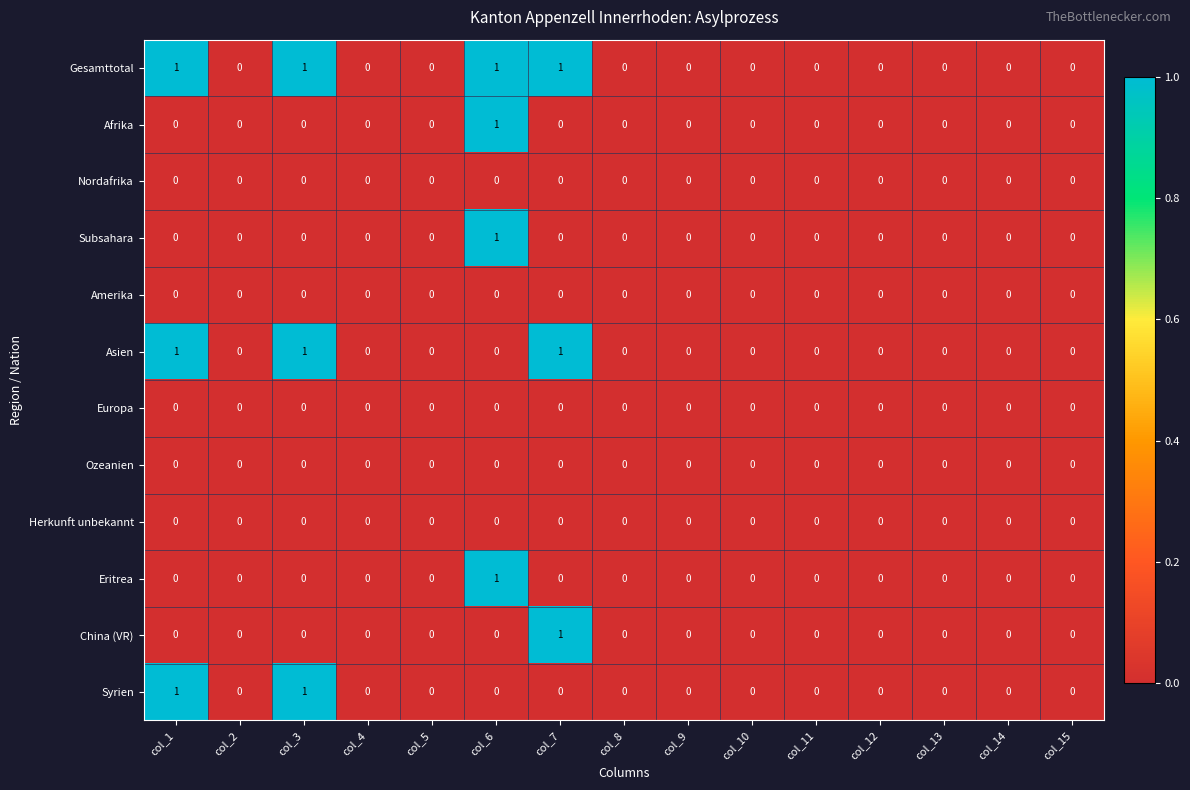

Count the number of categories in the chart.

15